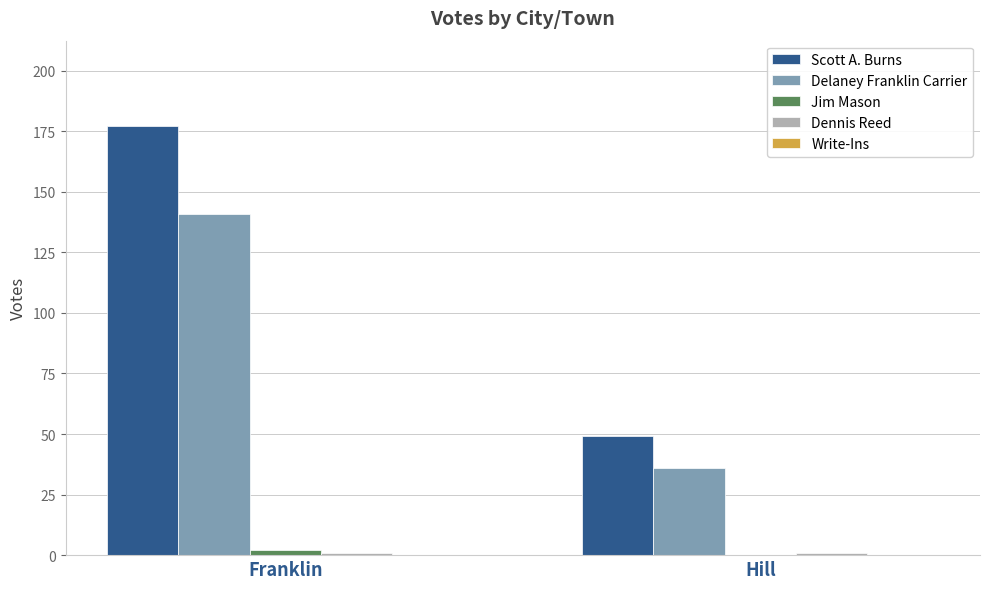

What is the greatest value displayed?

177